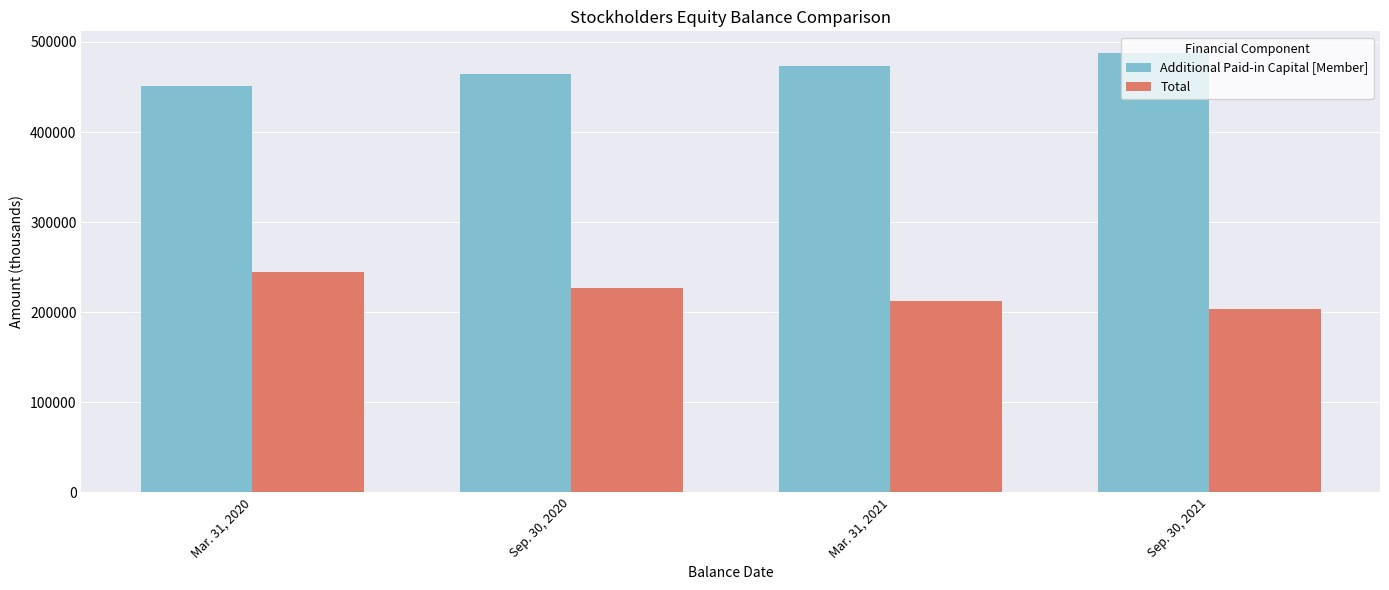

Which category has the highest value across all series?

Sep. 30, 2021